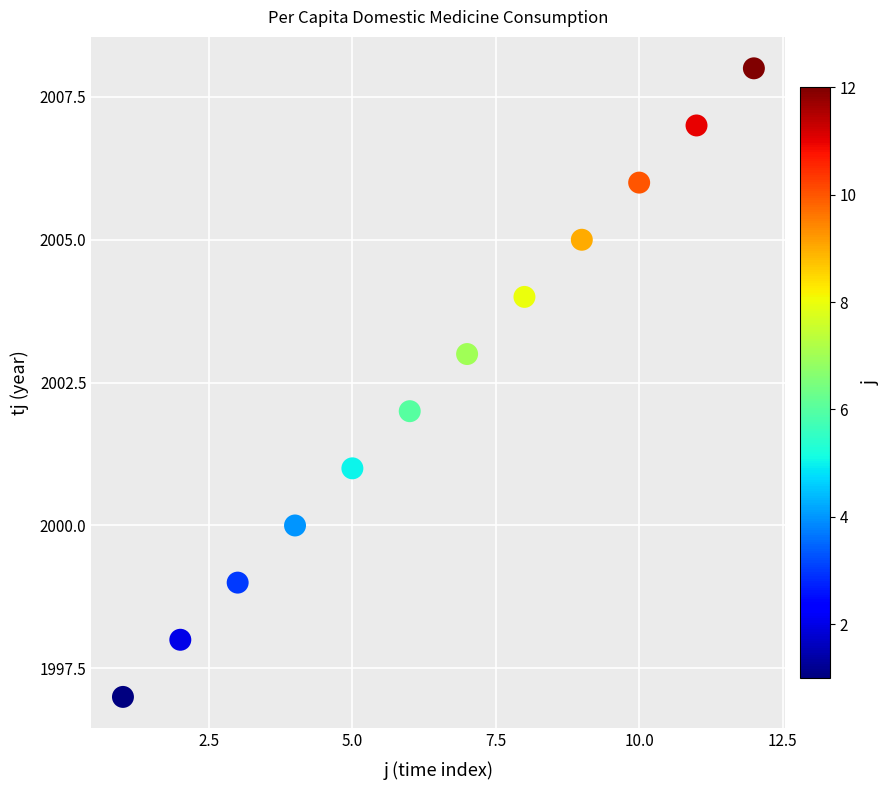

What is the average X value?

6